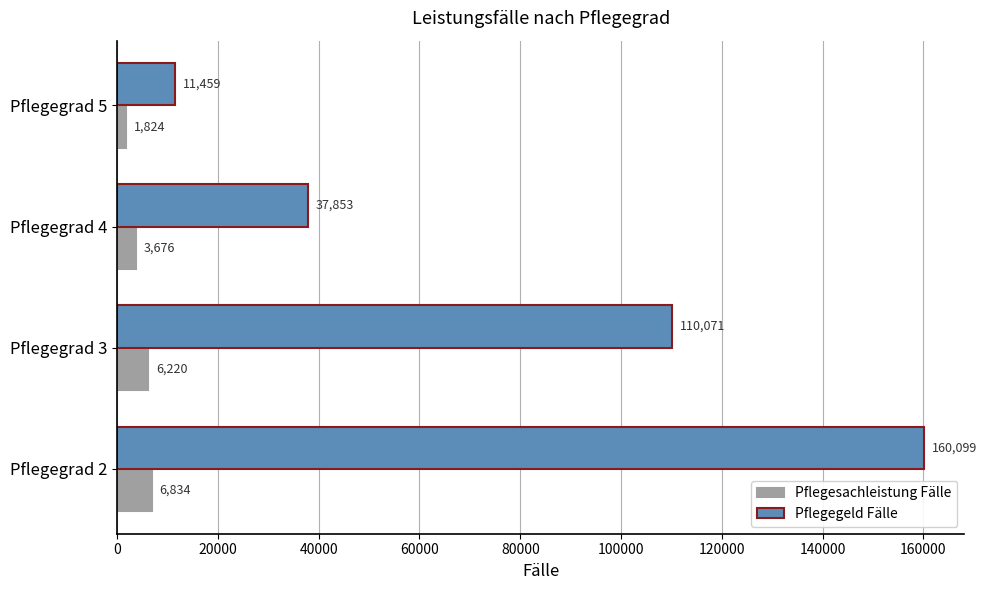

What is the maximum value shown in the chart?

160099